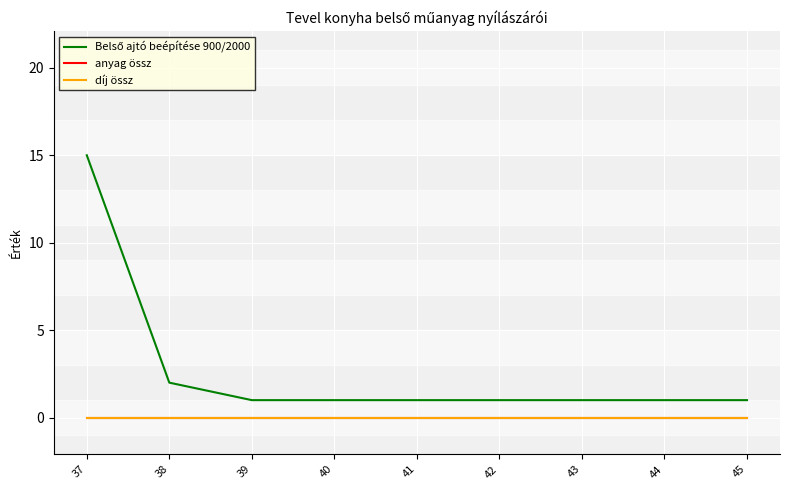

True or false: Belső ajtó beépítése 900/2000 and anyag össz intersect in this chart.

False